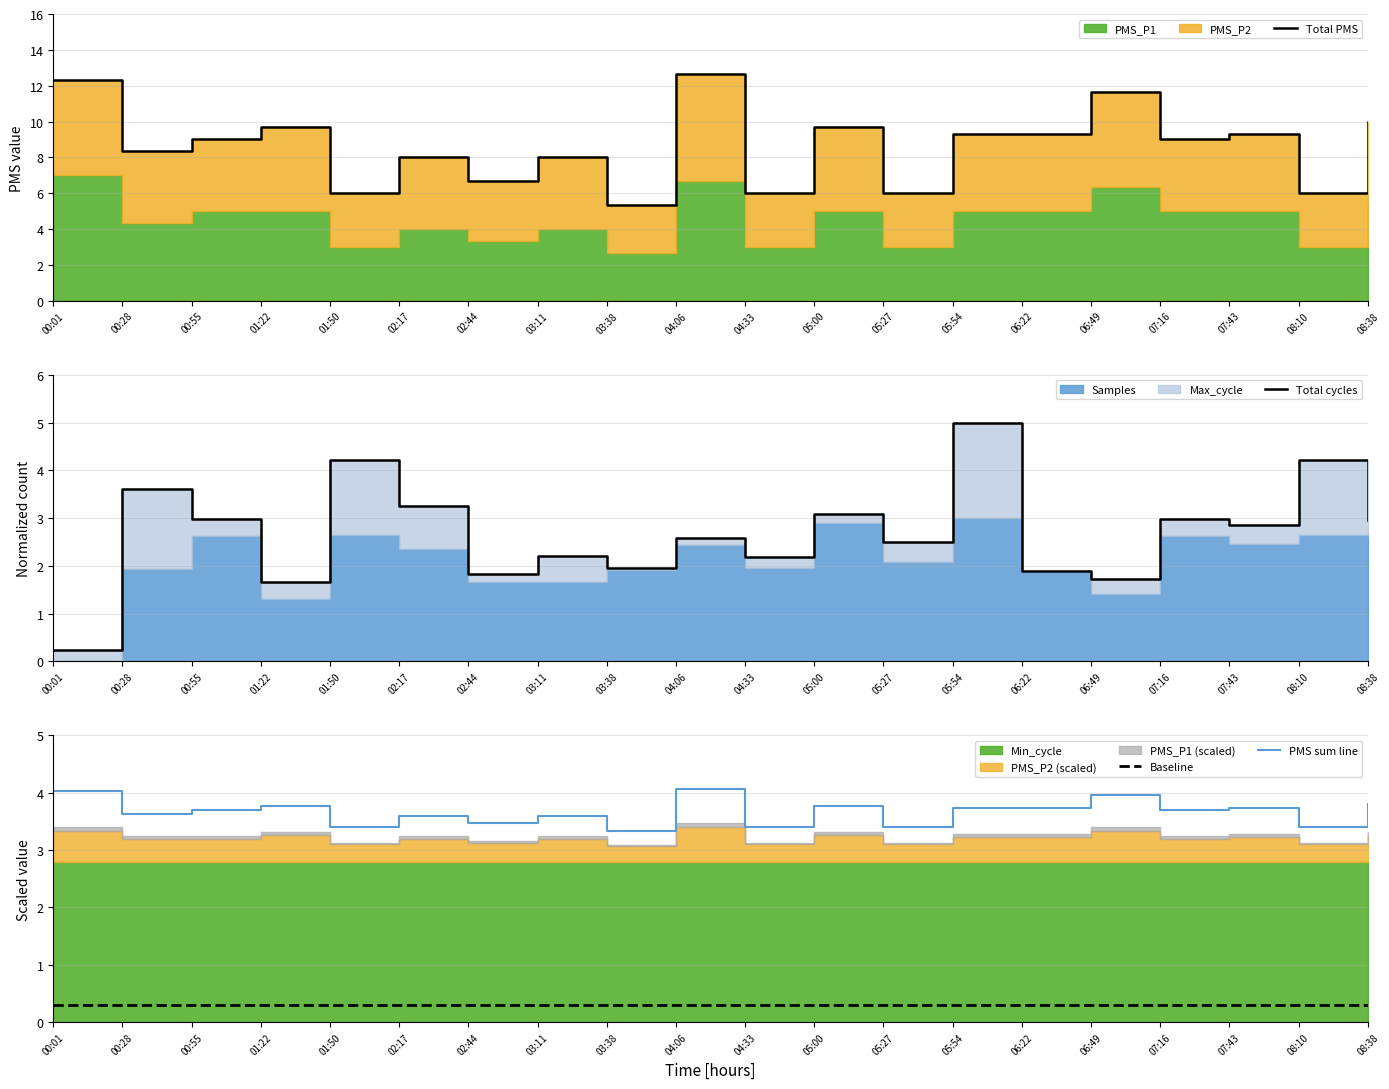

List the series in order of their peak value, lowest first.

Baseline, PMS sum line, Total cycles, Total PMS